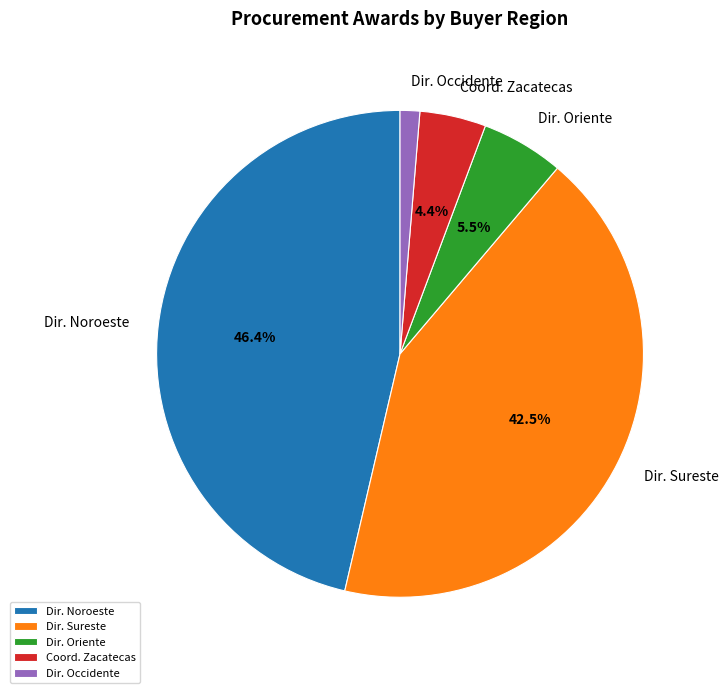

Is there a majority slice in this chart?

No